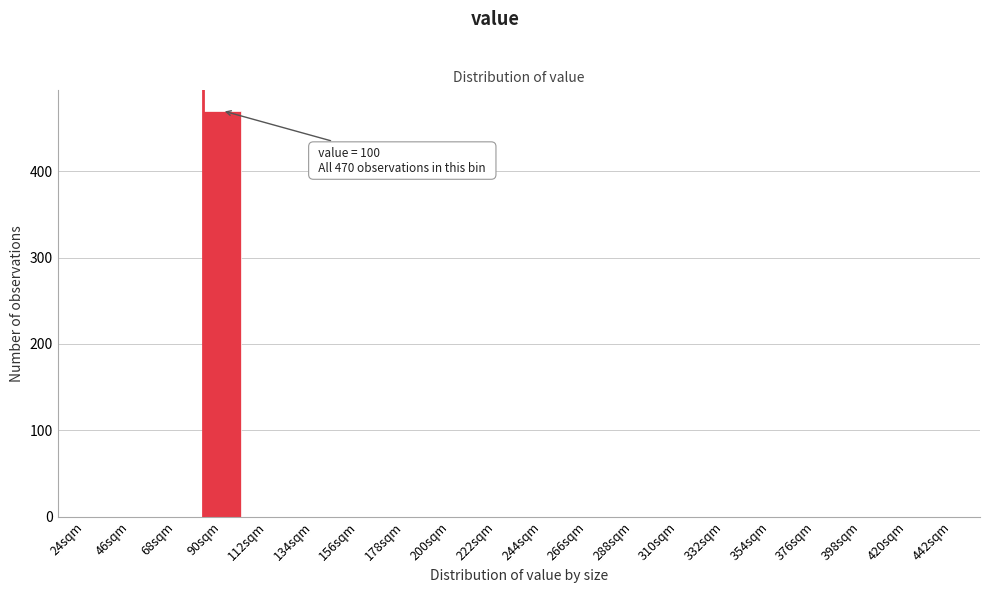

Reading right to left, transcribe all the data shown in this chart.

442sqm=0	420sqm=0	398sqm=0	376sqm=0	354sqm=0	332sqm=0	310sqm=0	288sqm=0	266sqm=0	244sqm=0	222sqm=0	200sqm=0	178sqm=0	156sqm=0	134sqm=0	112sqm=0	90sqm=470	68sqm=0	46sqm=0	24sqm=0